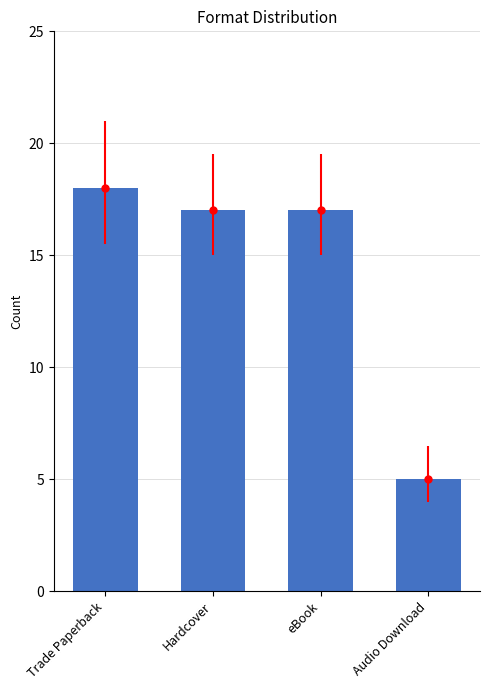

Which label corresponds to the smallest value in the chart?

Audio Download